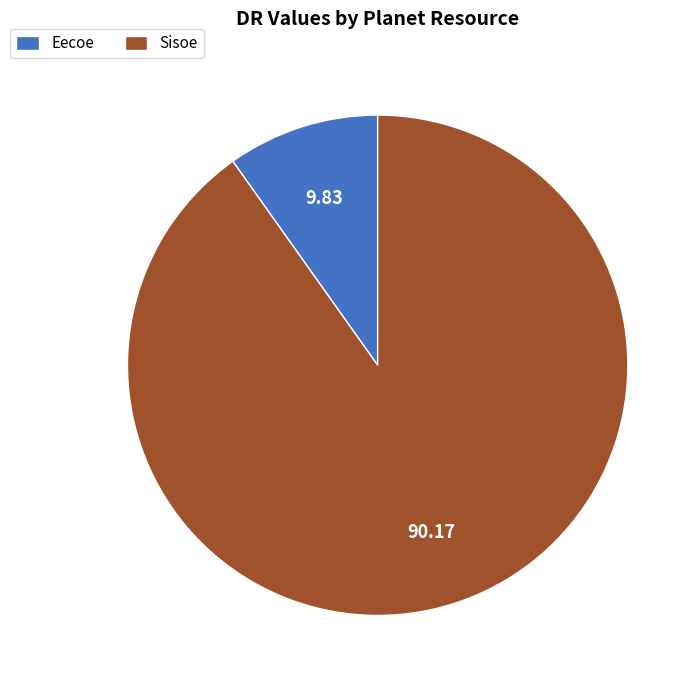

What is the majority slice?

Sisoe